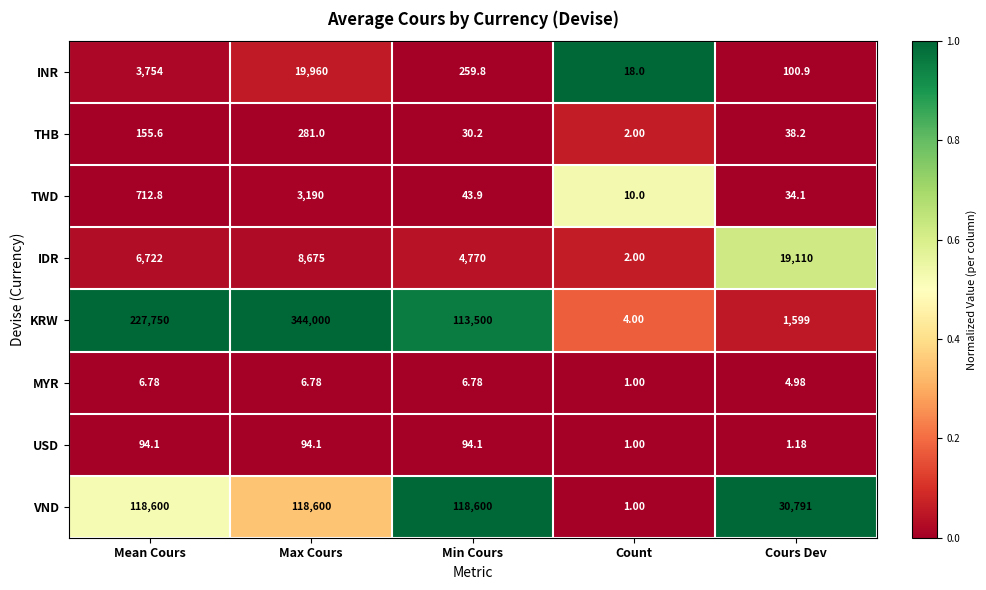

Which series has the largest total across all categories?

KRW